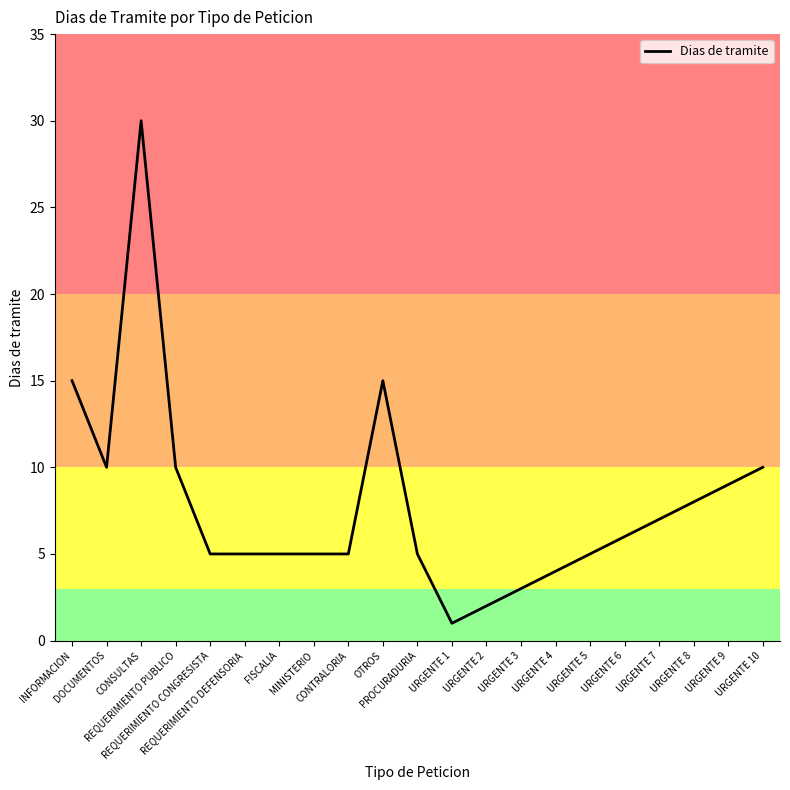

What is the greatest value displayed?

30